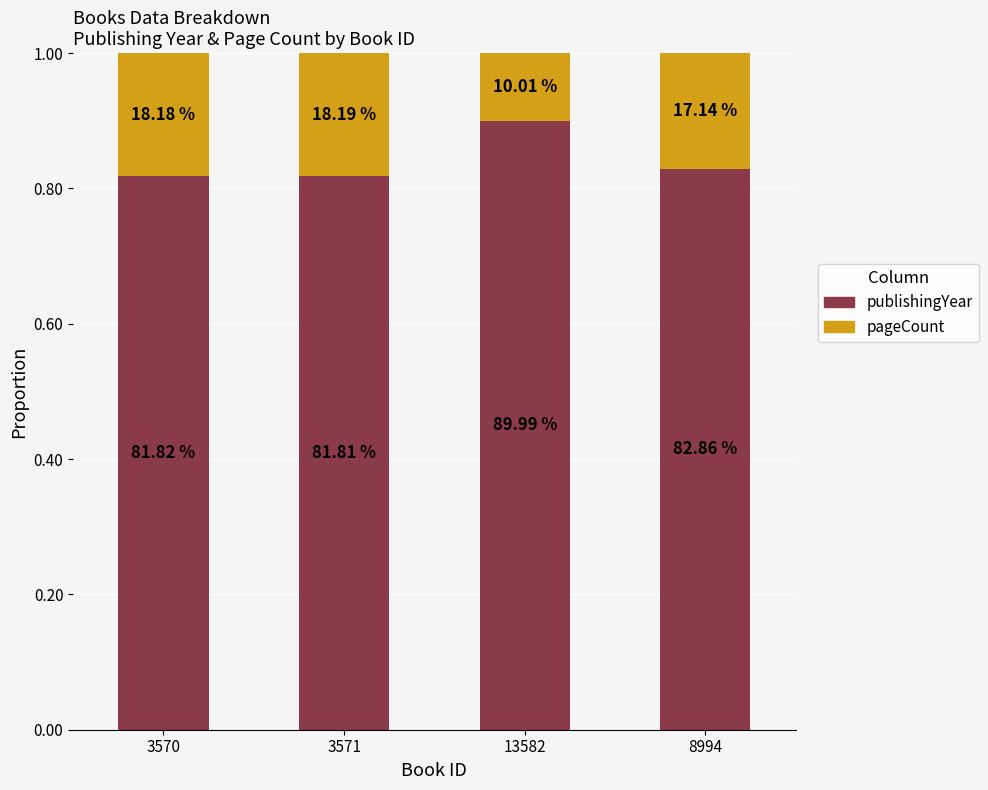

What is the label of the 3rd bar from the right?

3571